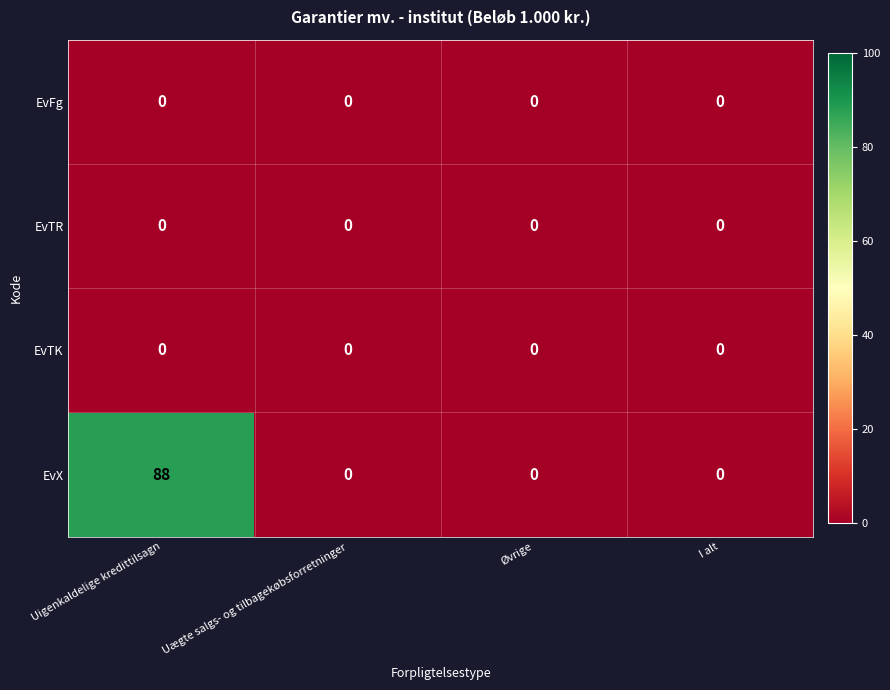

Which series has the largest range (max minus min)?

EvX